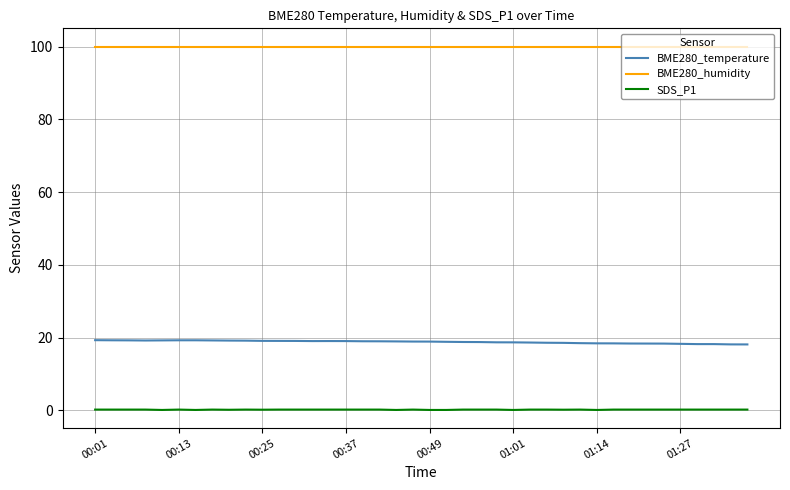

What is the maximum value for BME280_humidity?

100.0